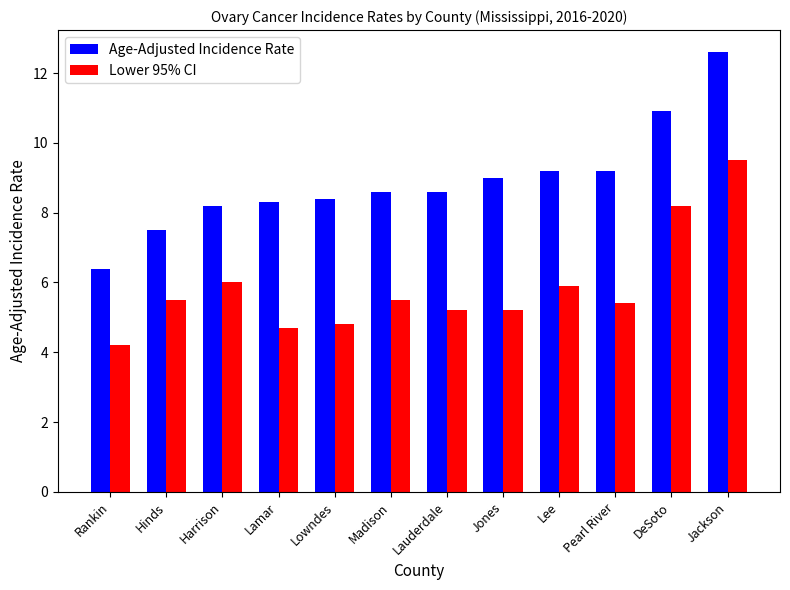

At which category does the chart reach its minimum across all series?

Rankin